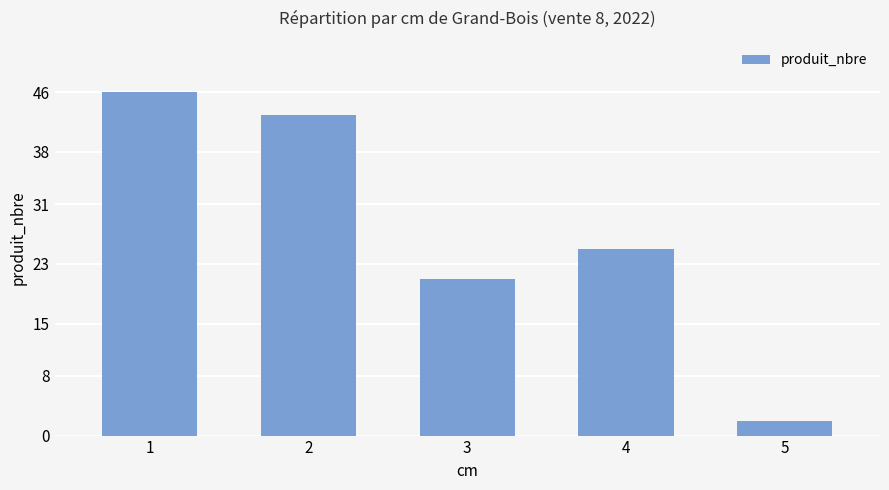

True or false: the data shows 21 at 3.

True